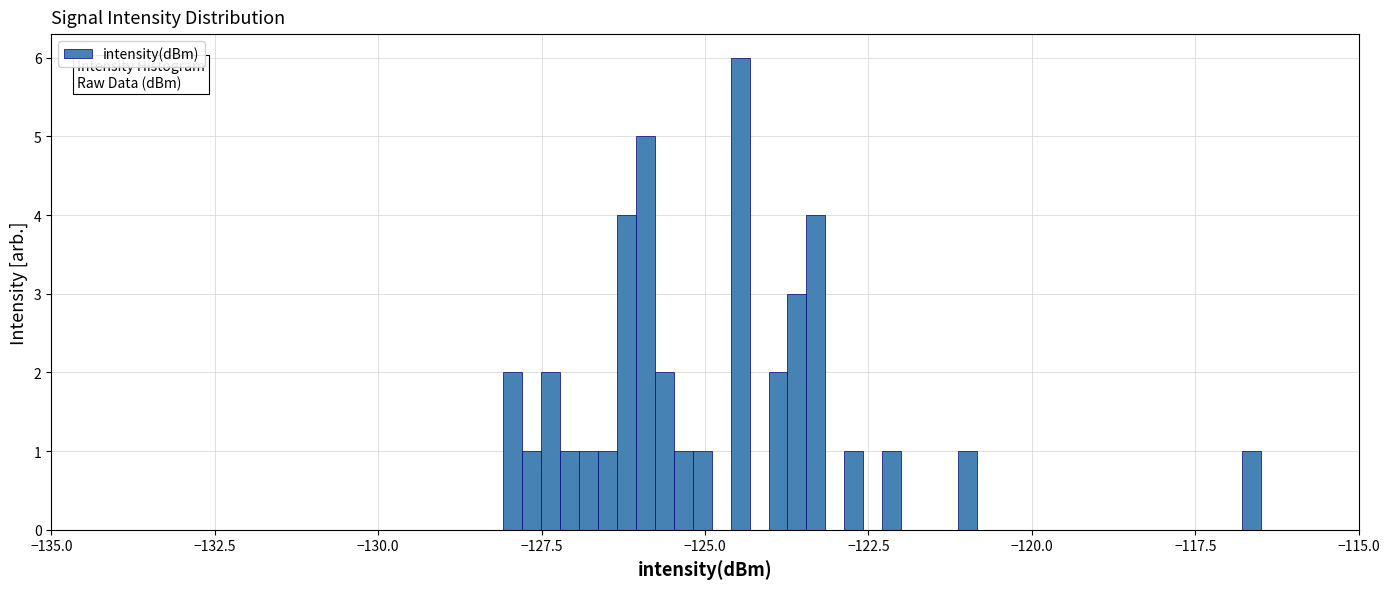

Around what value on the x-axis is the tallest bar? Give the approximate position of its centre, as read against the axis.

-124.5